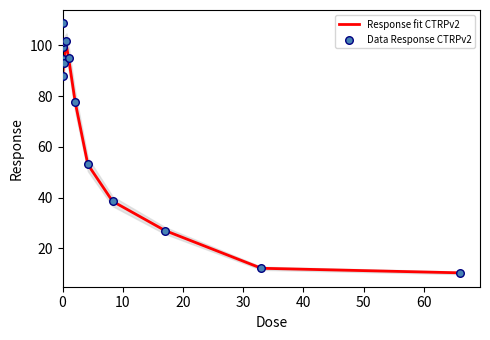

What is the change in value from 0.016 to 0.13?

-14.5